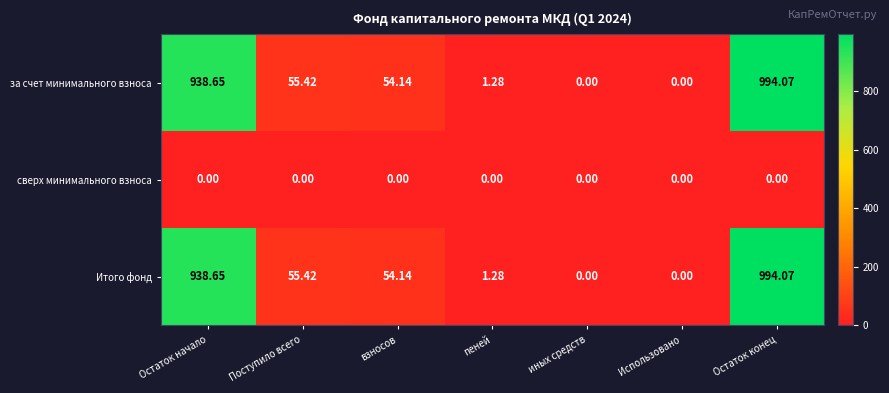

At which category is the sum across all series the highest?

Остаток конец